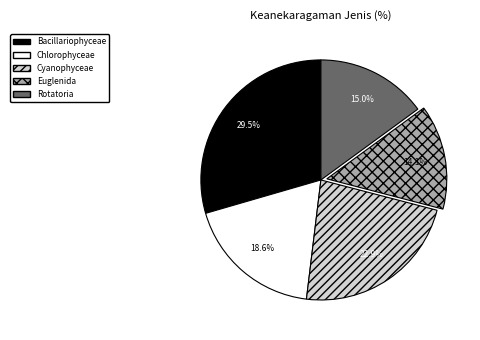

Is there a majority slice in this chart?

No